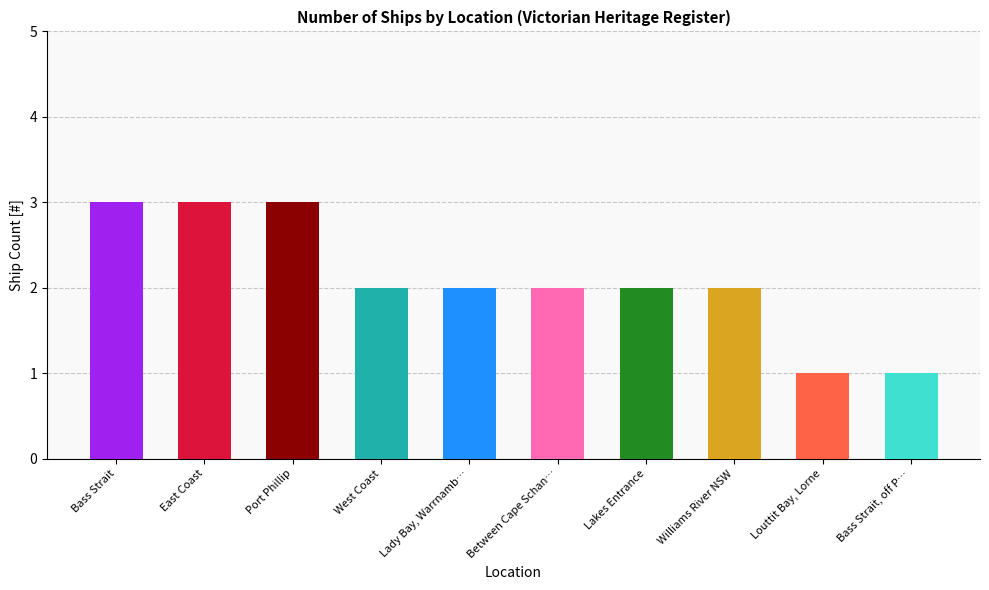

Which label corresponds to the largest value in the chart?

Bass Strait